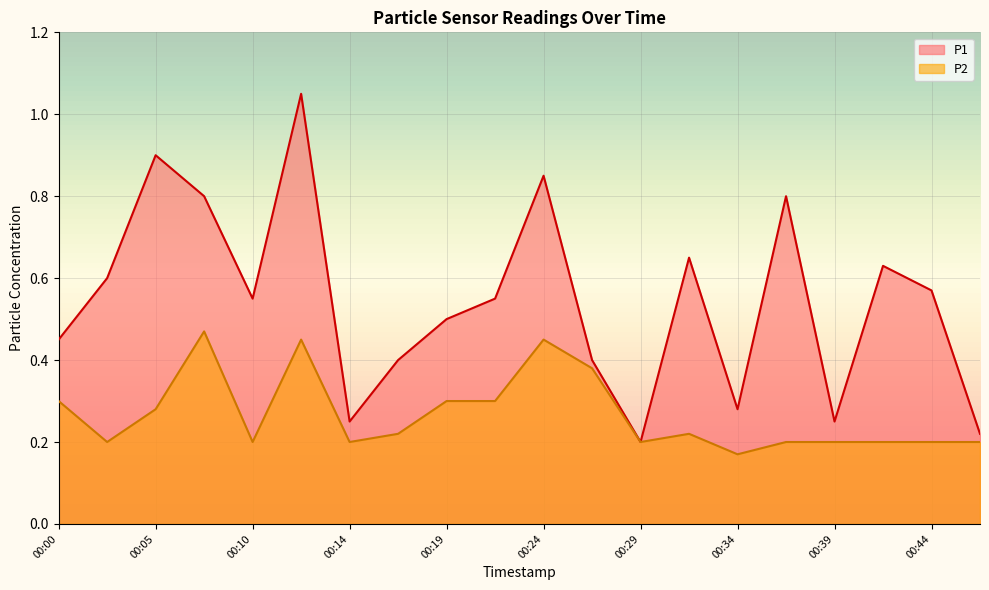

What is the smallest value displayed?

0.2